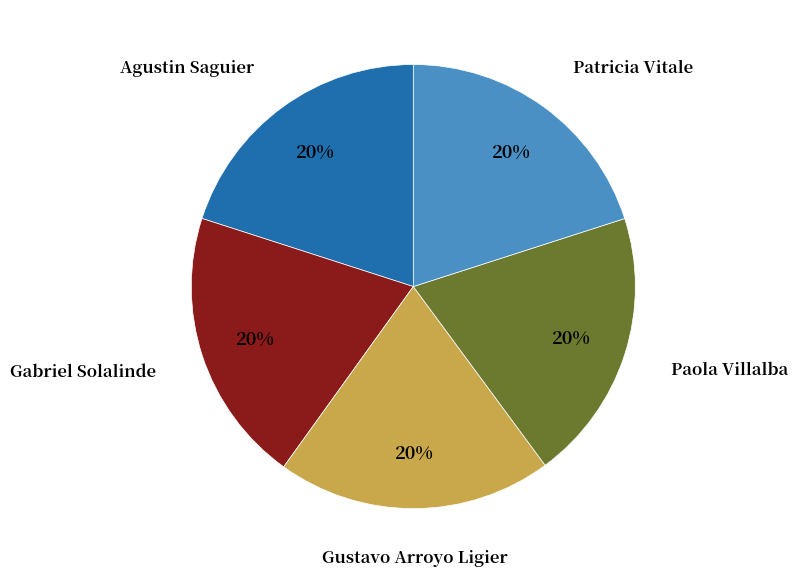

To the nearest percent, what is the combined percentage of Paola Villalba and Gabriel Solalinde?

40%